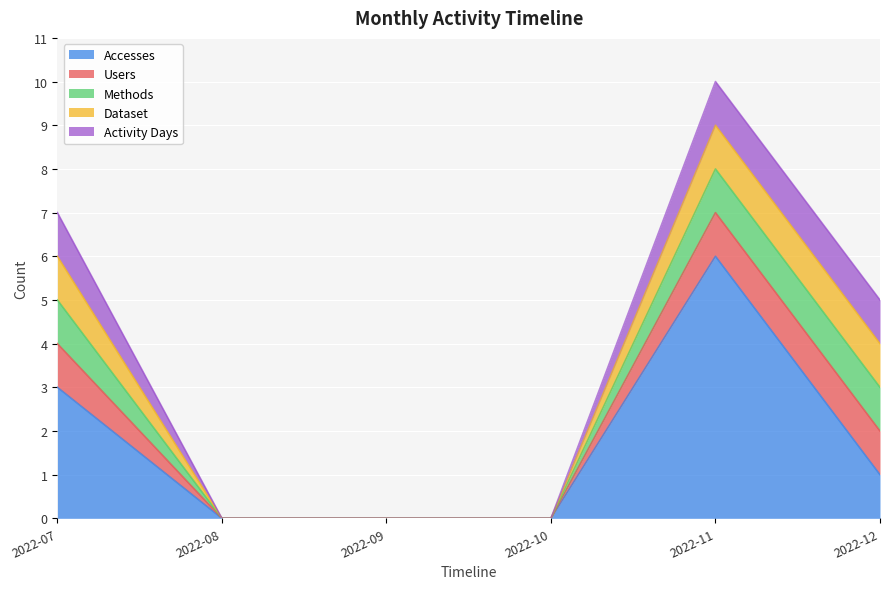

Which series changed the most between 2022-08 and 2022-09?

Accesses